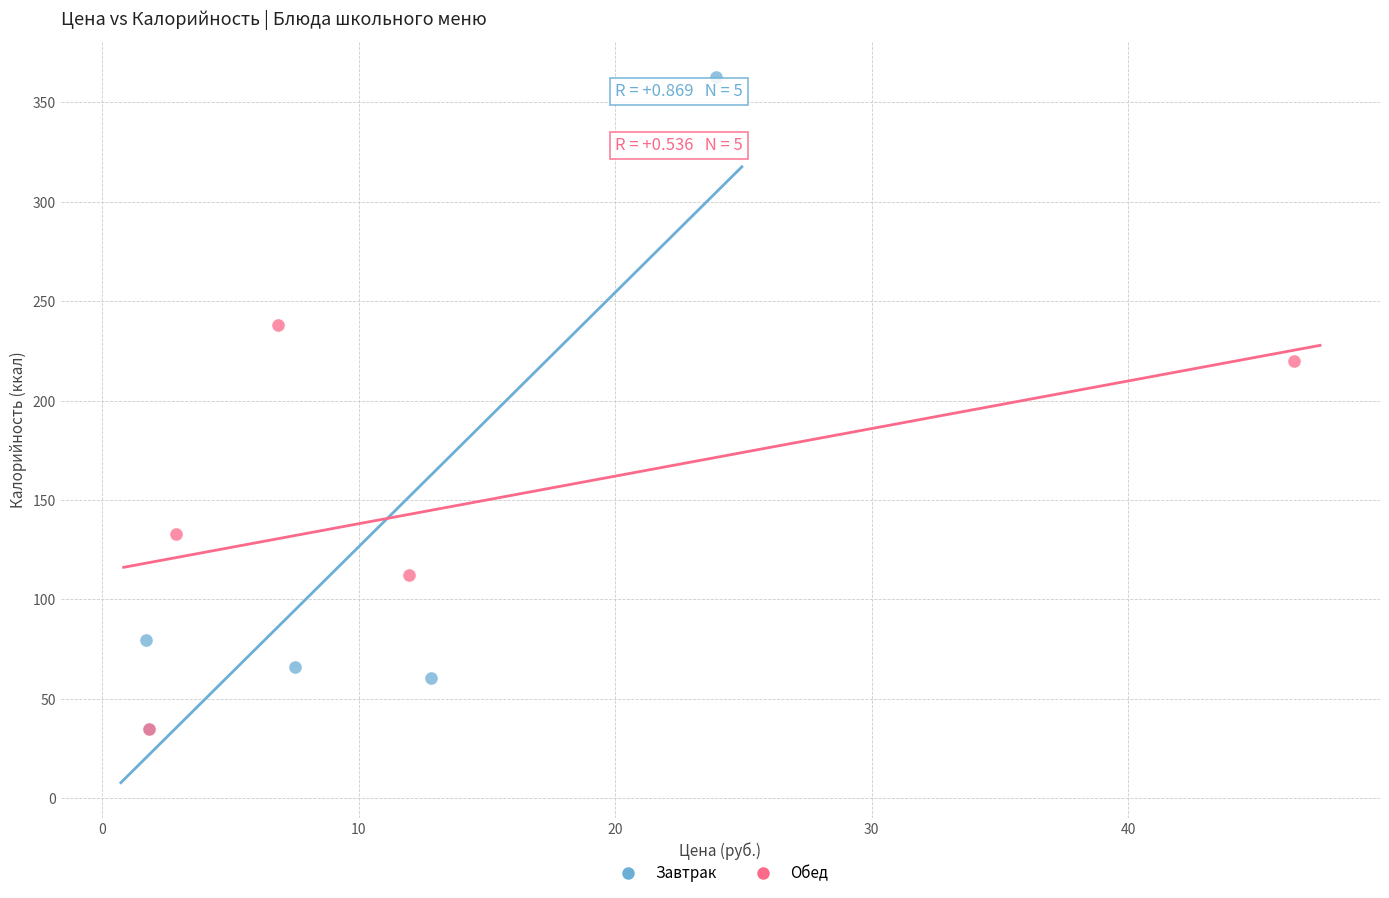

Which series contains the highest Y value?

Завтрак